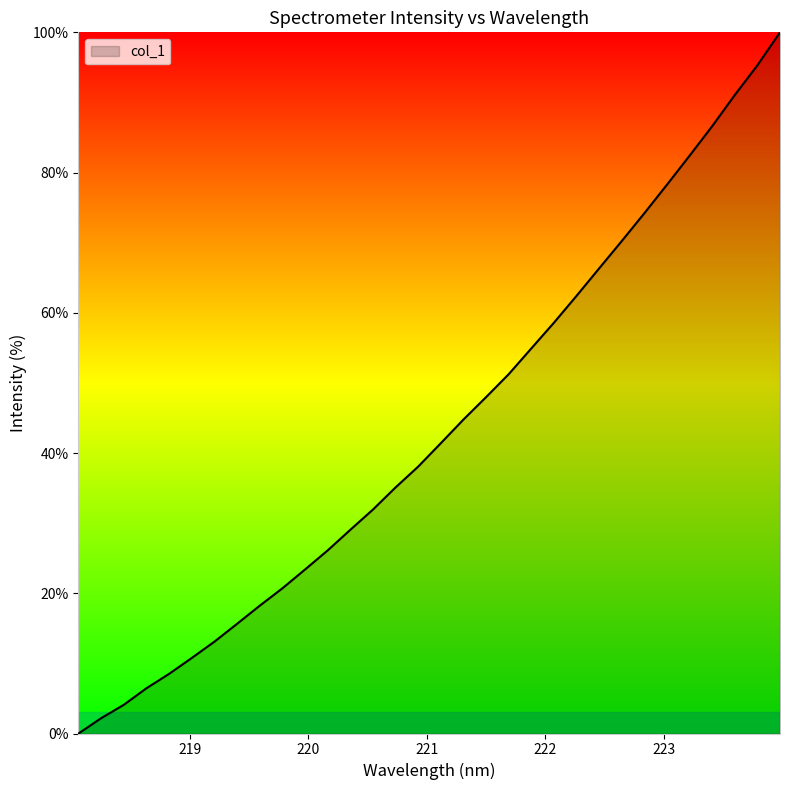

What is the greatest value displayed?

100.0